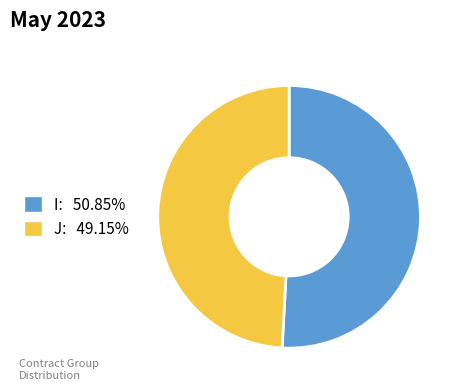

Does I represent more than half of the total?

Yes